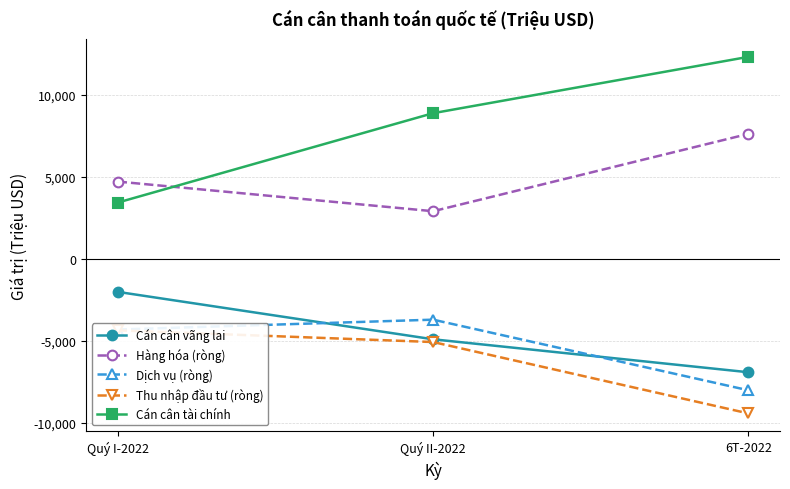

True or false: Dịch vụ (ròng) has a value of -13180 at 6T-2022.

False